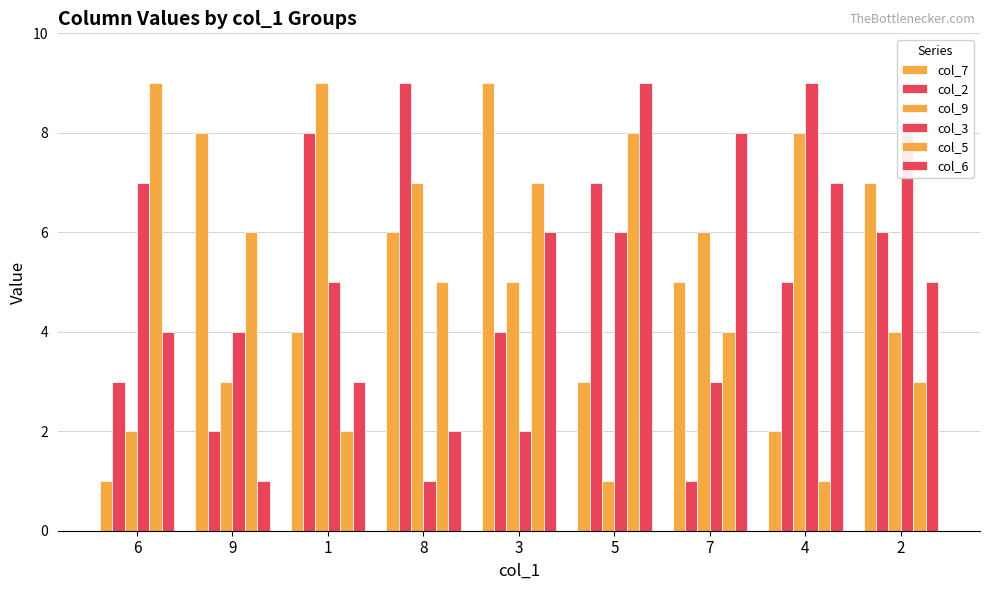

Reading right to left, extract all data points from this chart.

col_7: 2=7	4=2	7=5	5=3	3=9	8=6	1=4	9=8	6=1
col_2: 2=6	4=5	7=1	5=7	3=4	8=9	1=8	9=2	6=3
col_9: 2=4	4=8	7=6	5=1	3=5	8=7	1=9	9=3	6=2
col_3: 2=8	4=9	7=3	5=6	3=2	8=1	1=5	9=4	6=7
col_5: 2=3	4=1	7=4	5=8	3=7	8=5	1=2	9=6	6=9
col_6: 2=5	4=7	7=8	5=9	3=6	8=2	1=3	9=1	6=4